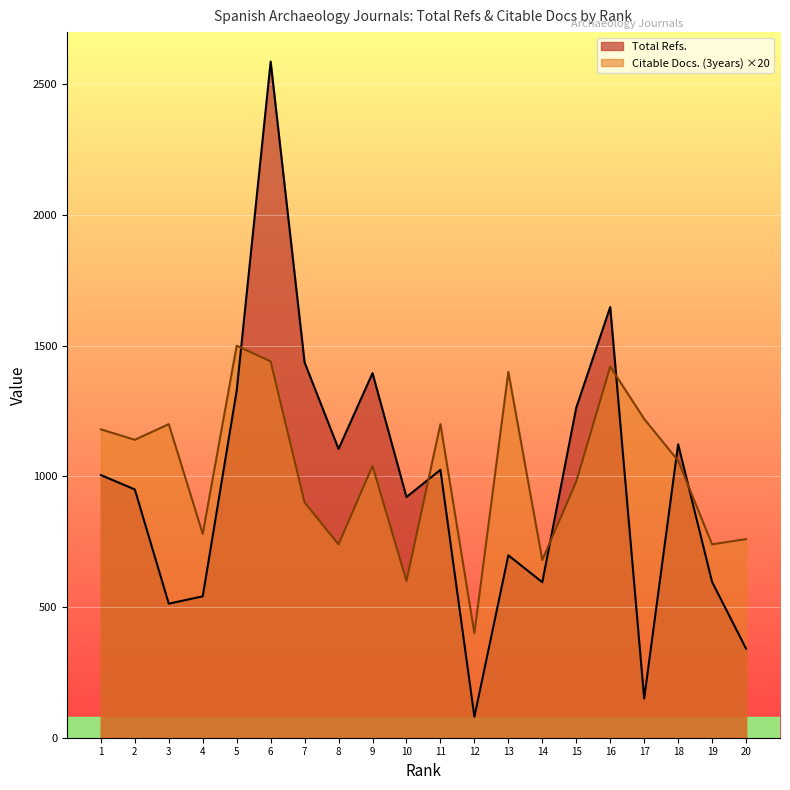

How many times do Total Refs. and Citable Docs. (3years) cross each other?

6